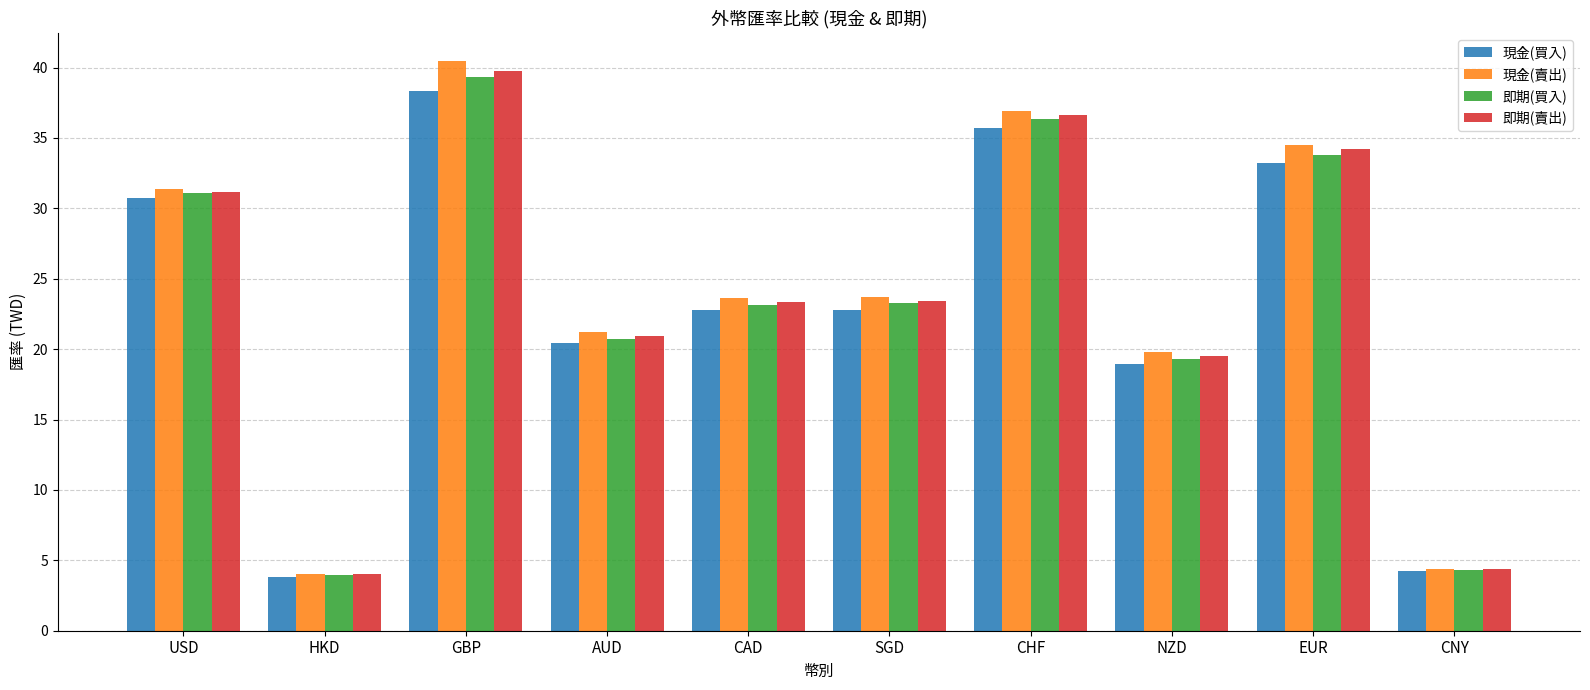

The 現金(賣出) series shows 40.4 at GBP. True or false?

True